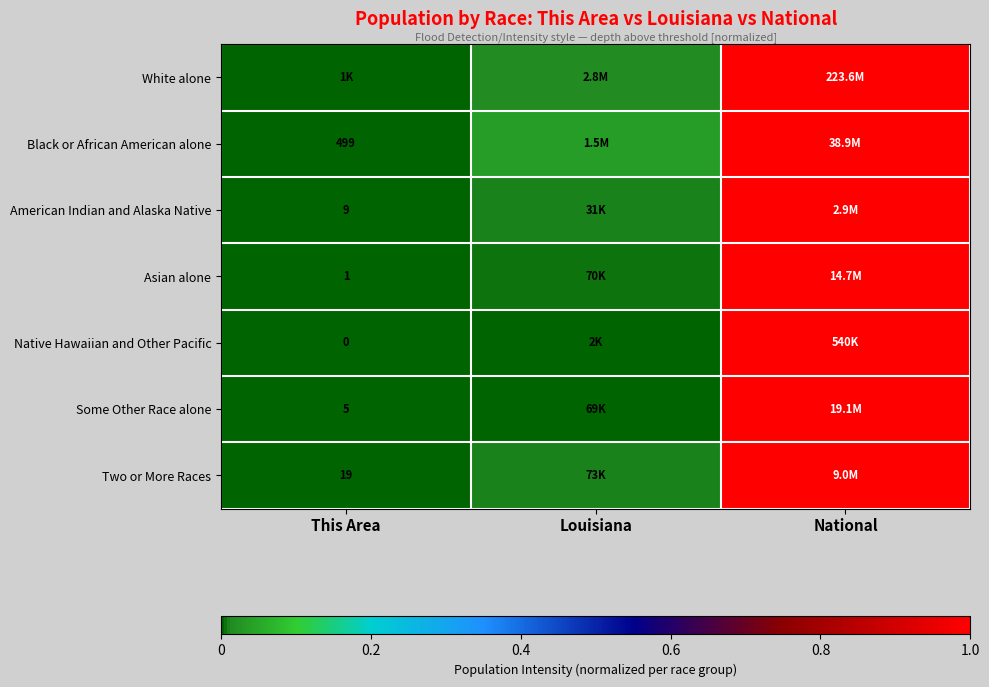

List the labels in order of Asian alone value, smallest first.

This Area, Louisiana, National